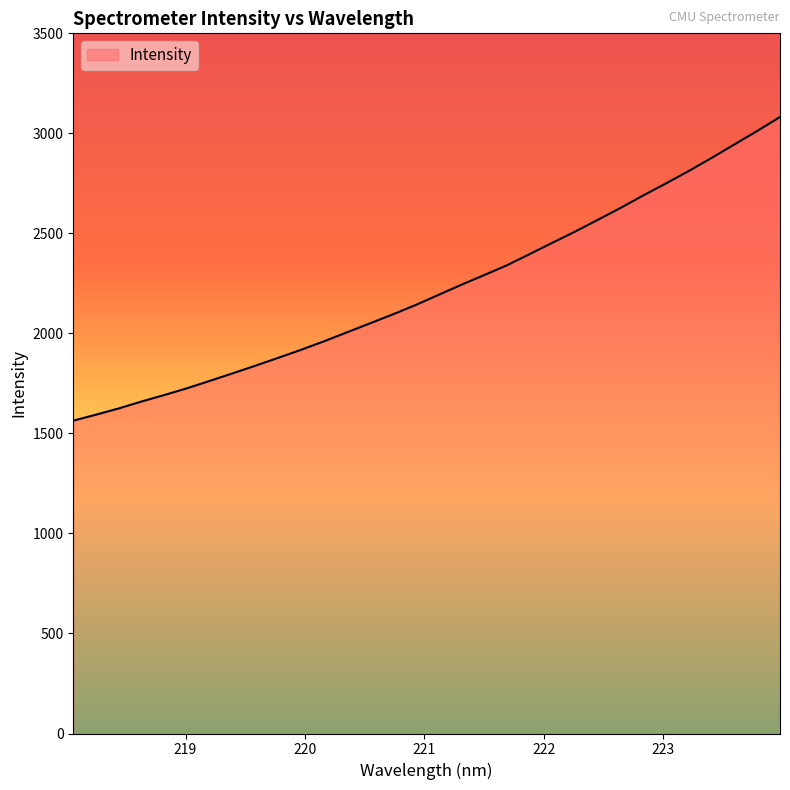

What is the maximum value shown in the chart?

3082.0